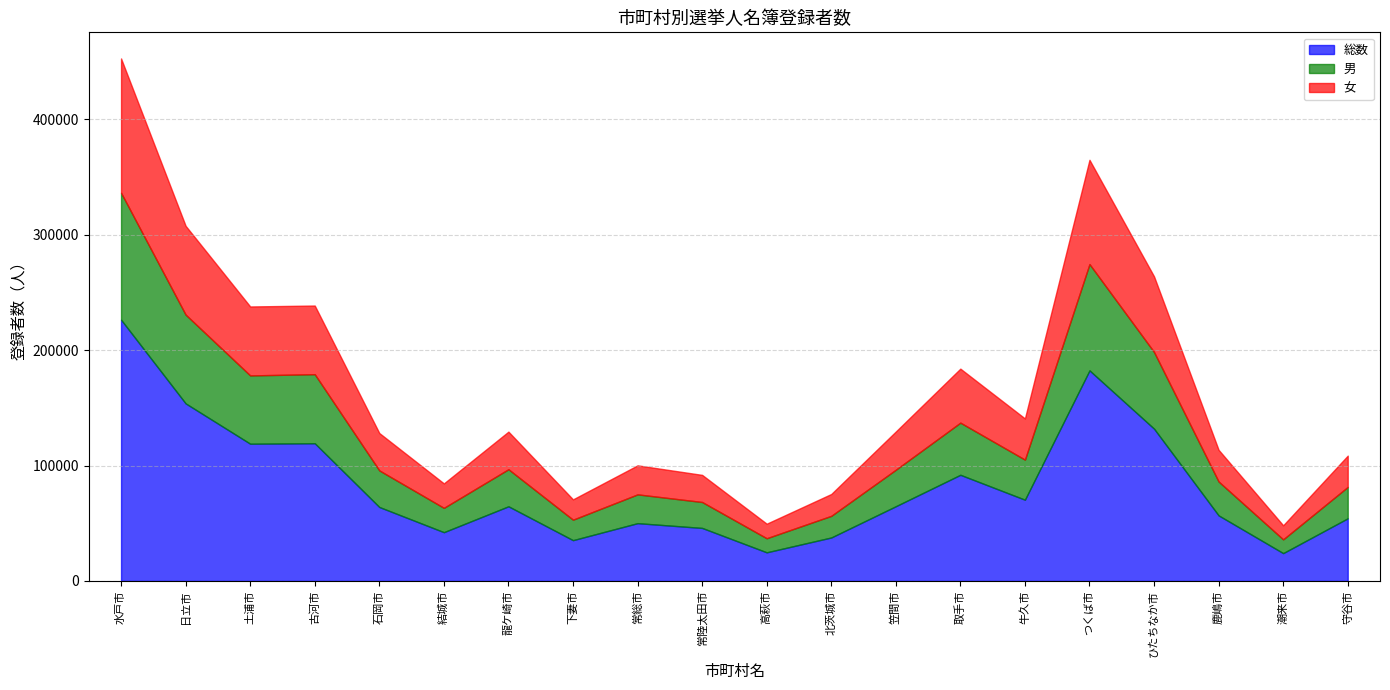

Does the chart display data point markers on the line(s)?

No